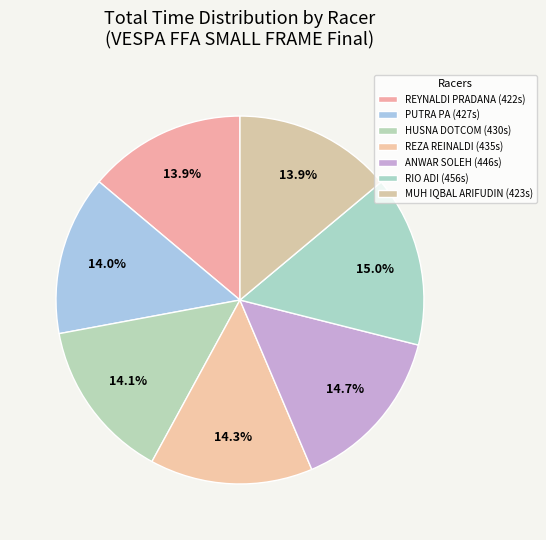

To the nearest percent, what is the combined percentage of RIO ADI and REYNALDI PRADANA?

29%